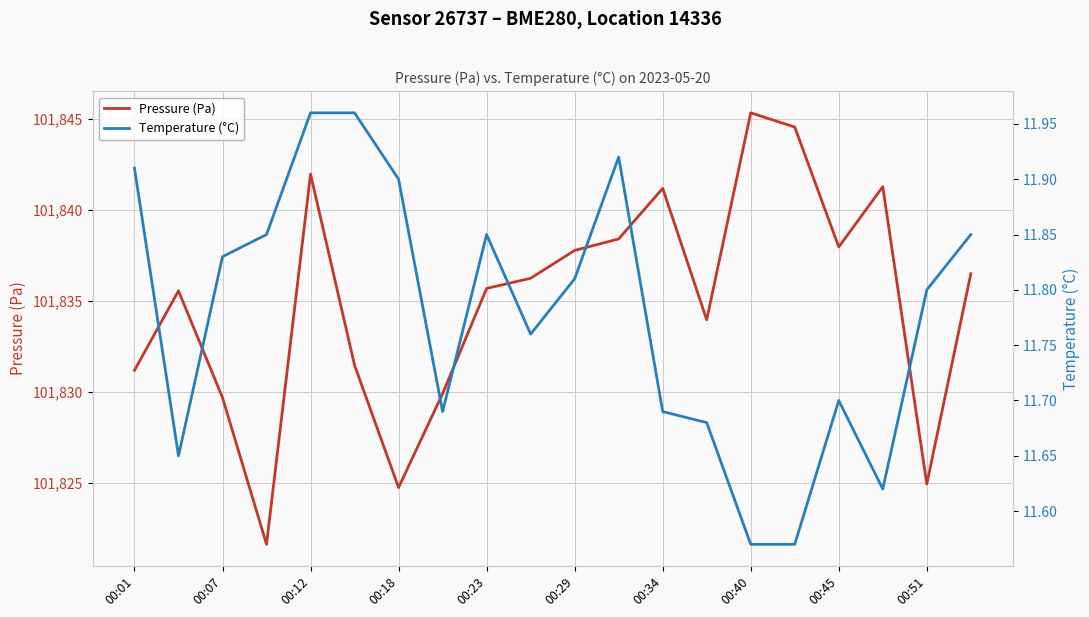

Reading left to right, what are all the values shown in this chart?

Pressure (Pa): 101831.2	101835.6	101829.7	101821.6	101842.0	101831.5	101824.8	101829.9	101835.7	101836.2	101837.8	101838.4	101841.2	101834.0	101845.3	101844.6	101838.0	101841.3	101824.9	101836.5
Temperature (°C): 11.9	11.7	11.8	11.8	12.0	12.0	11.9	11.7	11.8	11.8	11.8	11.9	11.7	11.7	11.6	11.6	11.7	11.6	11.8	11.8